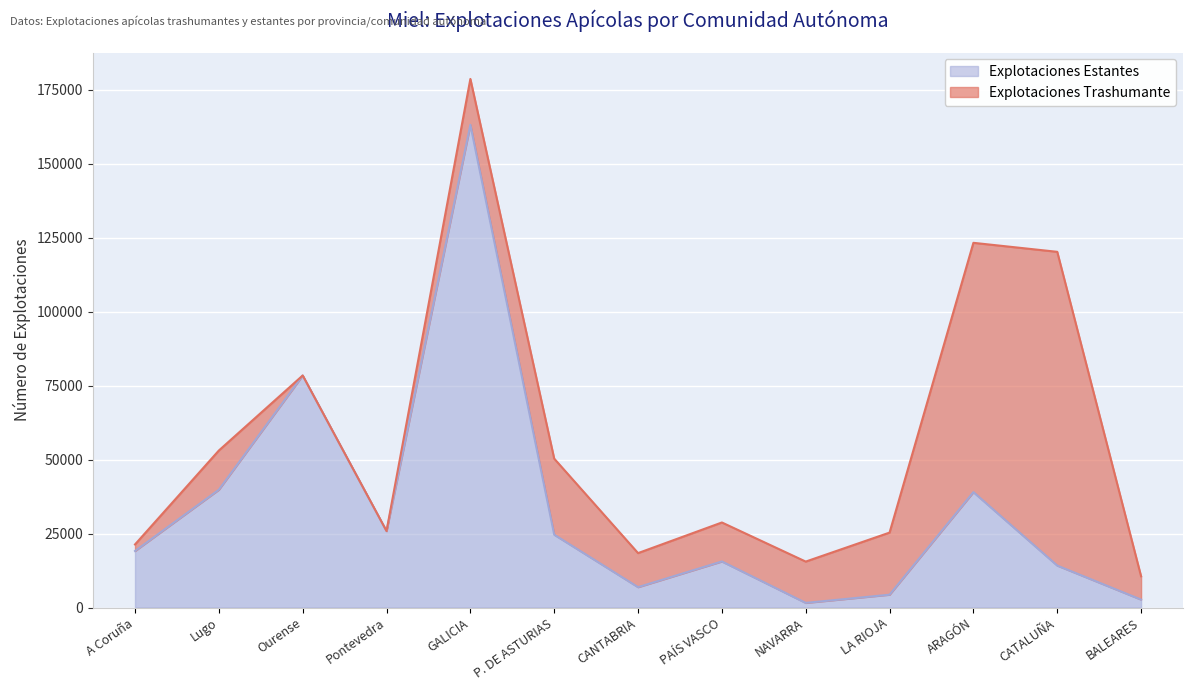

Which label corresponds to the smallest value in the chart?

NAVARRA